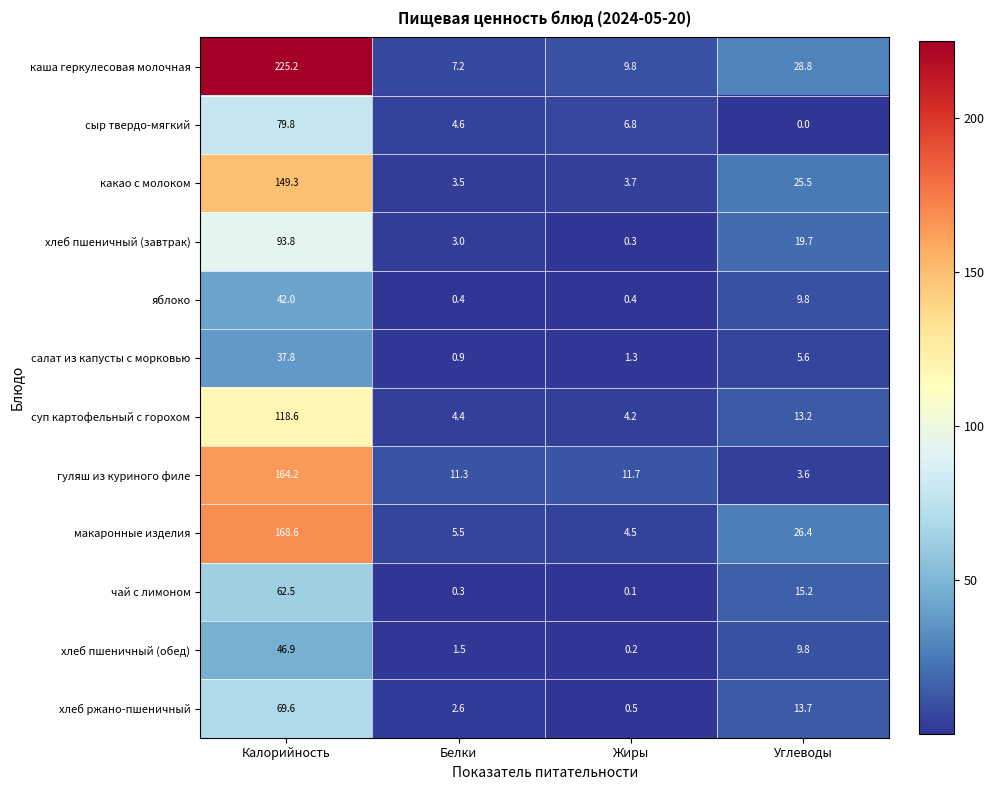

What is the total value across all series at Углеводы?

171.3